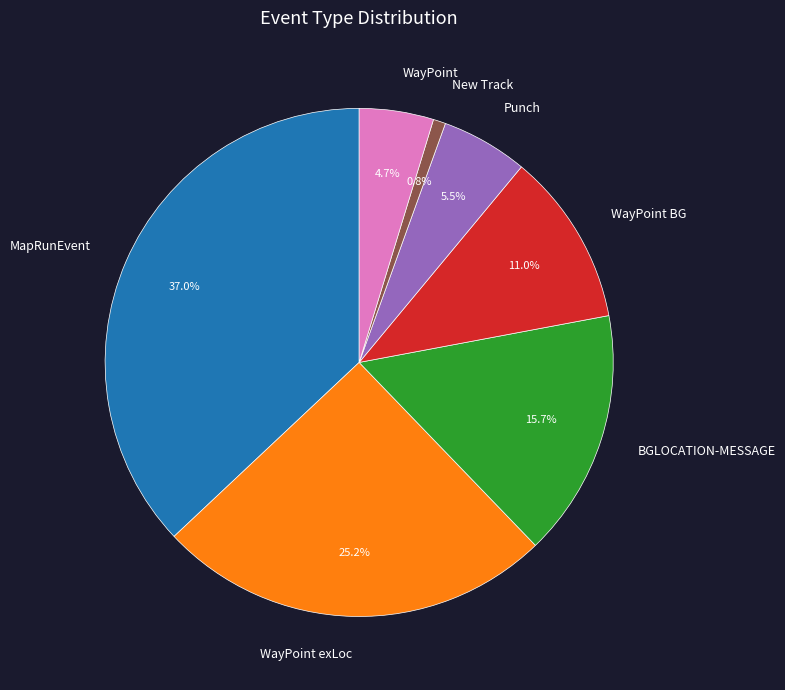

Approximately how many times larger is the value at BGLOCATION-MESSAGE compared to Punch?

2.9